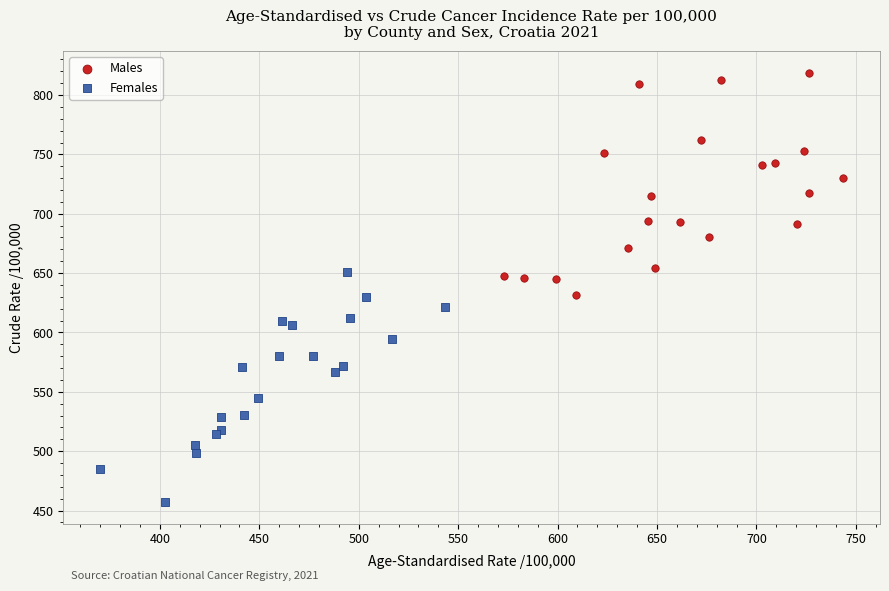

Which series reaches the minimum Y coordinate?

Females